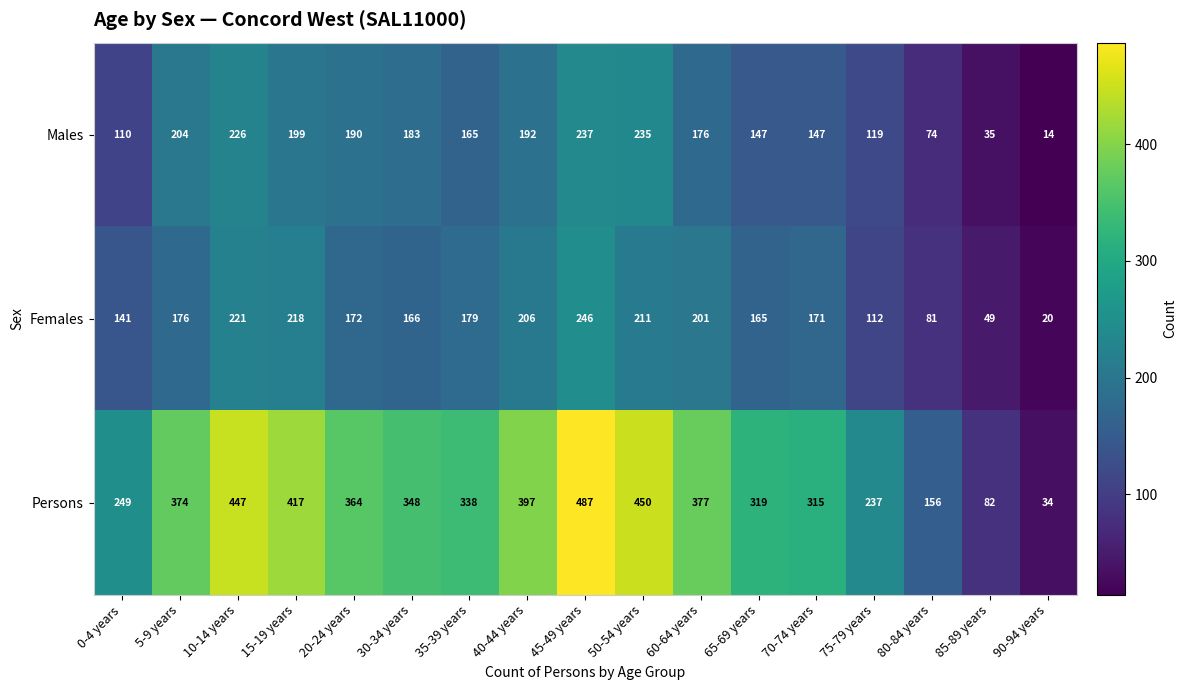

Which series has the largest range (max minus min)?

Persons